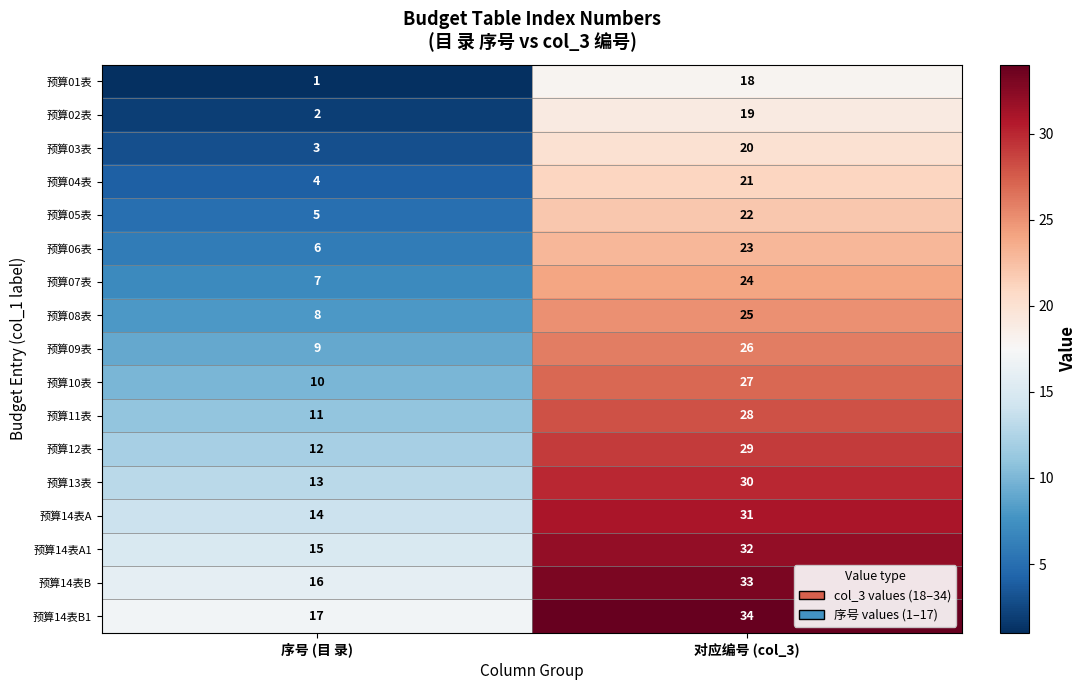

At which category is the sum across all series the highest?

对应编号 (col_3)